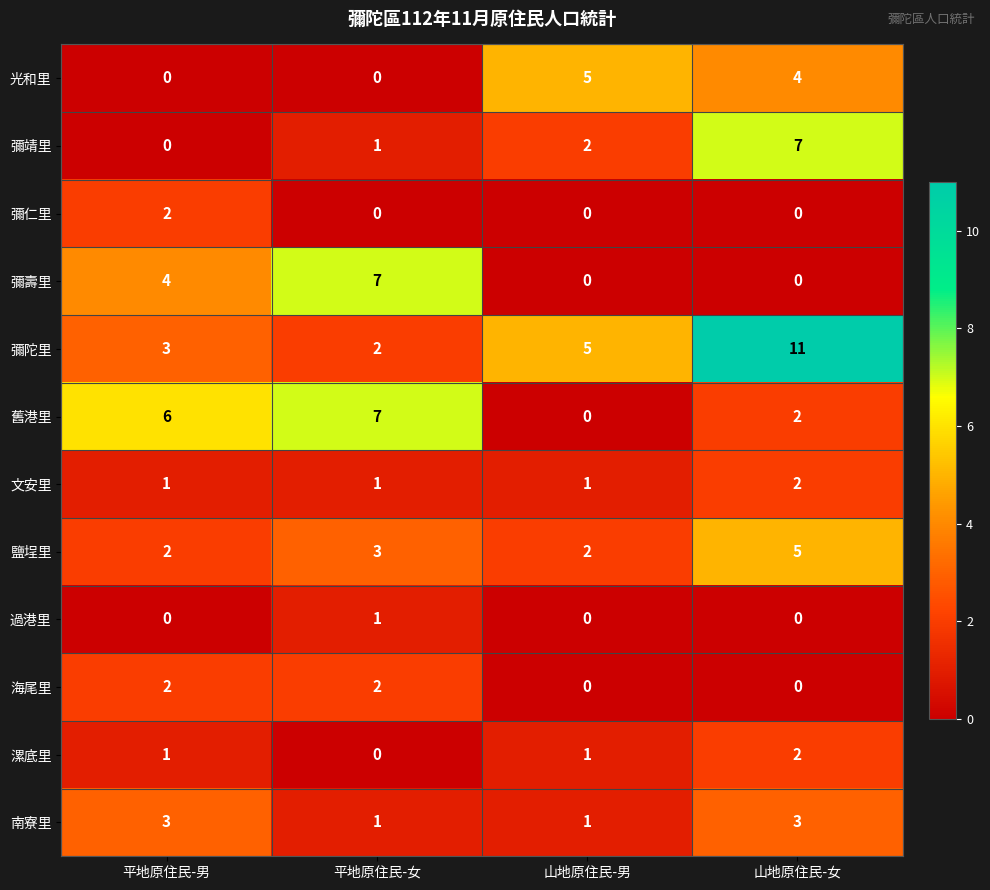

Rank the categories by 舊港里 value from lowest to highest.

山地原住民-男, 山地原住民-女, 平地原住民-男, 平地原住民-女